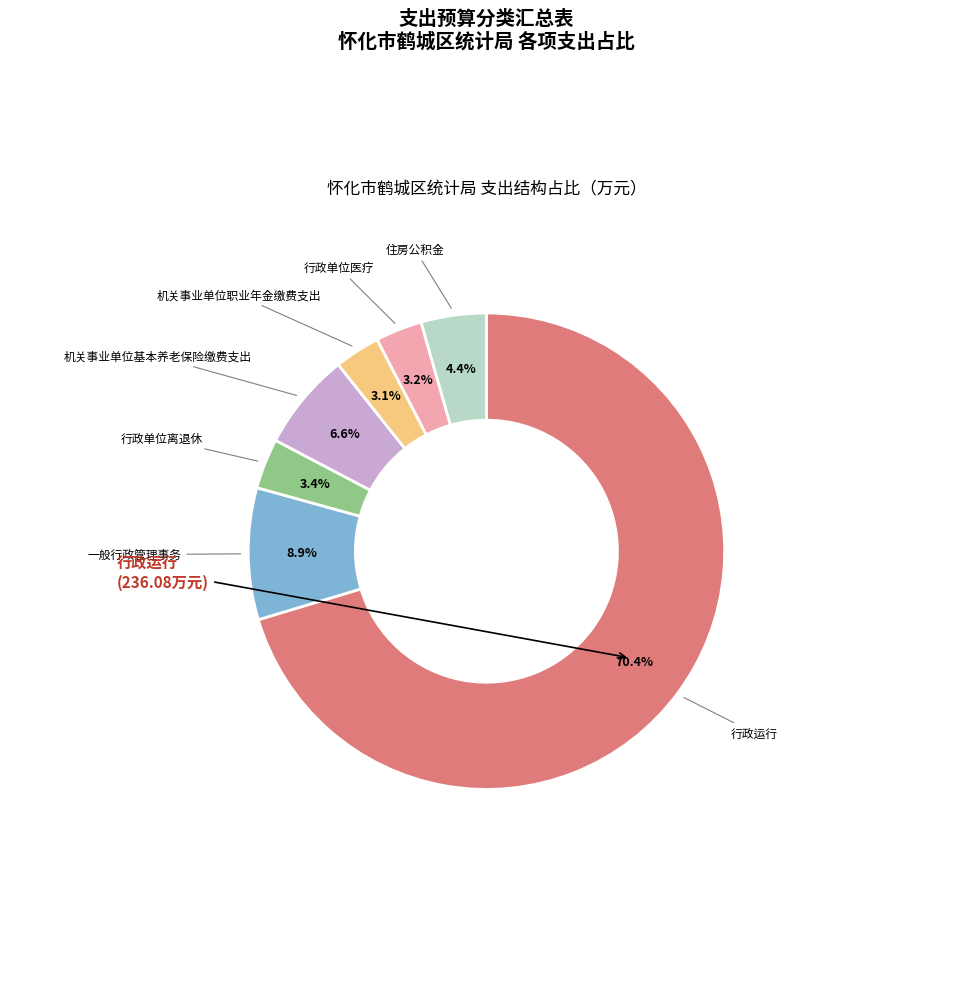

To the nearest percent, what is the combined percentage of 一般行政管理事务 and 行政单位离退休?

12%